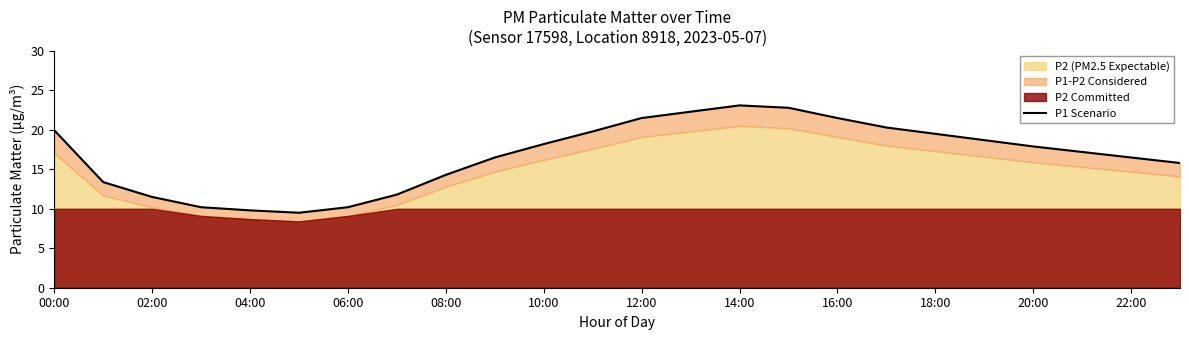

Does the chart have visible grid lines?

No